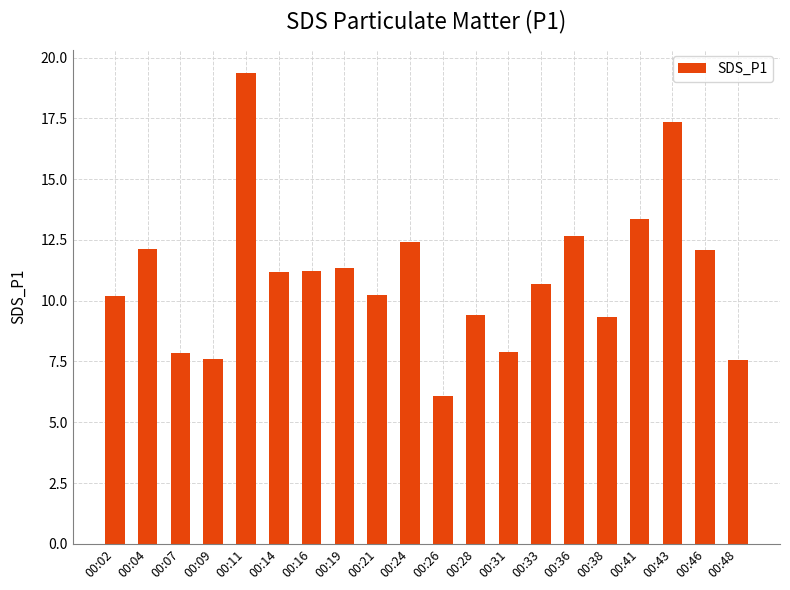

What is the value of the 11th bar from the left?

6.1